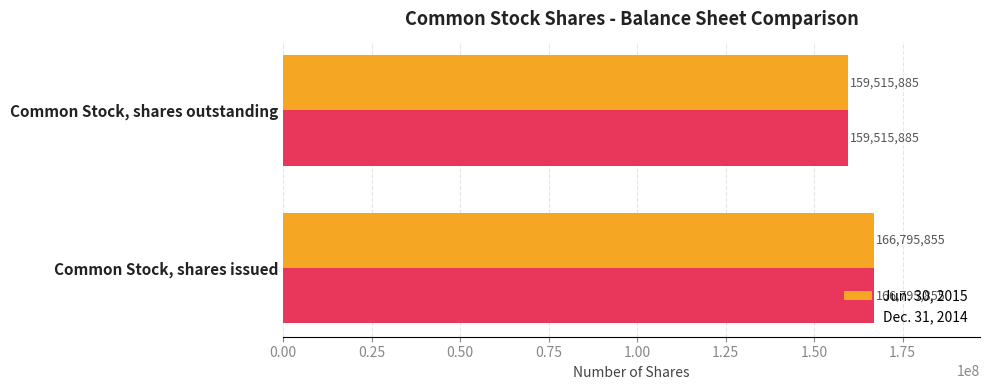

Rank the categories by Dec. 31, 2014 value from lowest to highest.

Common Stock, shares outstanding, Common Stock, shares issued